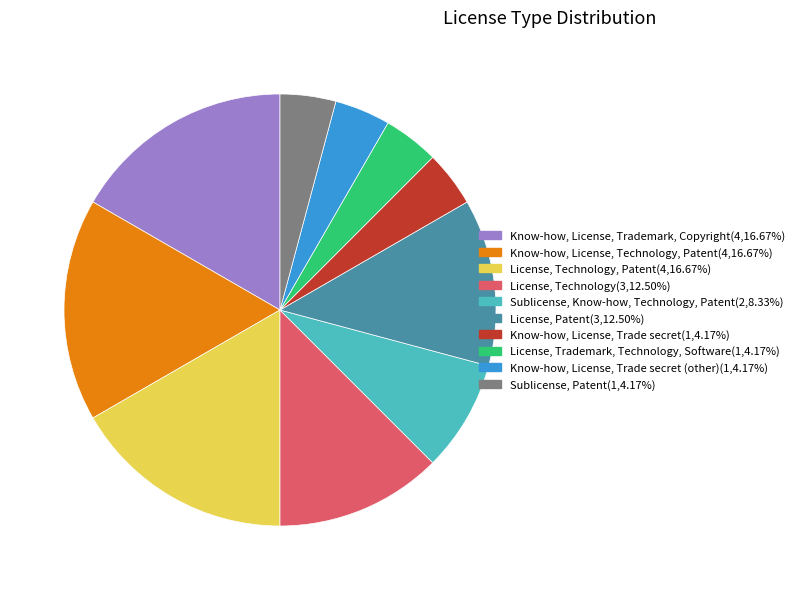

Is there any slice that represents more than half of the pie?

No